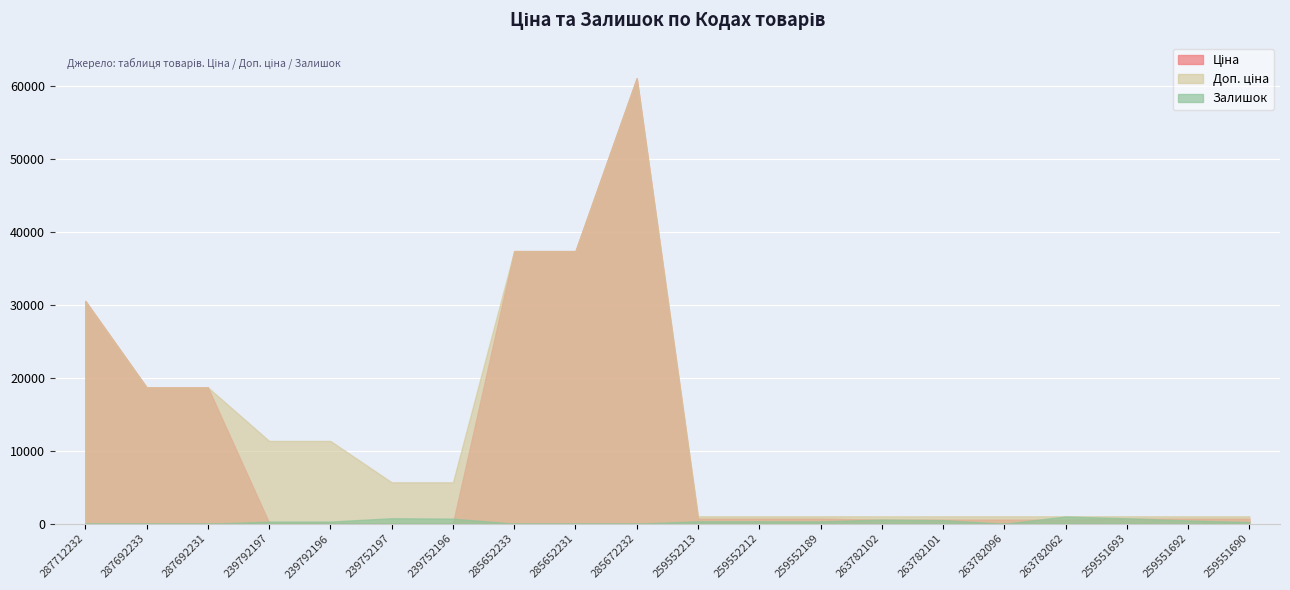

Reading left to right, transcribe all the data shown in this chart.

Ціна: 287712232=30512.3	287692233=18671.5	287692231=18671.5	239792197=113.3	239792196=113.3	239752197=56.7	239752196=56.7	285652233=37343.0	285652231=37343.0	285672232=61024.7	259552213=689.1	259552212=689.1	259552189=689.1	263782102=560.2	263782101=560.2	263782096=560.2	263782062=560.2	259551693=689.1	259551692=689.1	259551690=689.1
Доп. ціна: 287712232=30512.3	287692233=18671.5	287692231=18671.5	239792197=11334.0	239792196=11334.0	239752197=5667.0	239752196=5667.0	285652233=37343.0	285652231=37343.0	285672232=61024.7	259552213=1017.8	259552212=1017.8	259552189=1017.8	263782102=1011.0	263782101=1011.0	263782096=1011.0	263782062=1011.0	259551693=1017.8	259551692=1017.8	259551690=1017.8
Залишок: 287712232=0.0	287692233=0.0	287692231=0.0	239792197=289.0	239792196=290.0	239752197=745.0	239752196=698.0	285652233=12.0	285652231=21.0	285672232=16.0	259552213=330.0	259552212=333.0	259552189=323.0	263782102=566.0	263782101=486.0	263782096=0.0	263782062=986.0	259551693=736.0	259551692=448.0	259551690=225.0